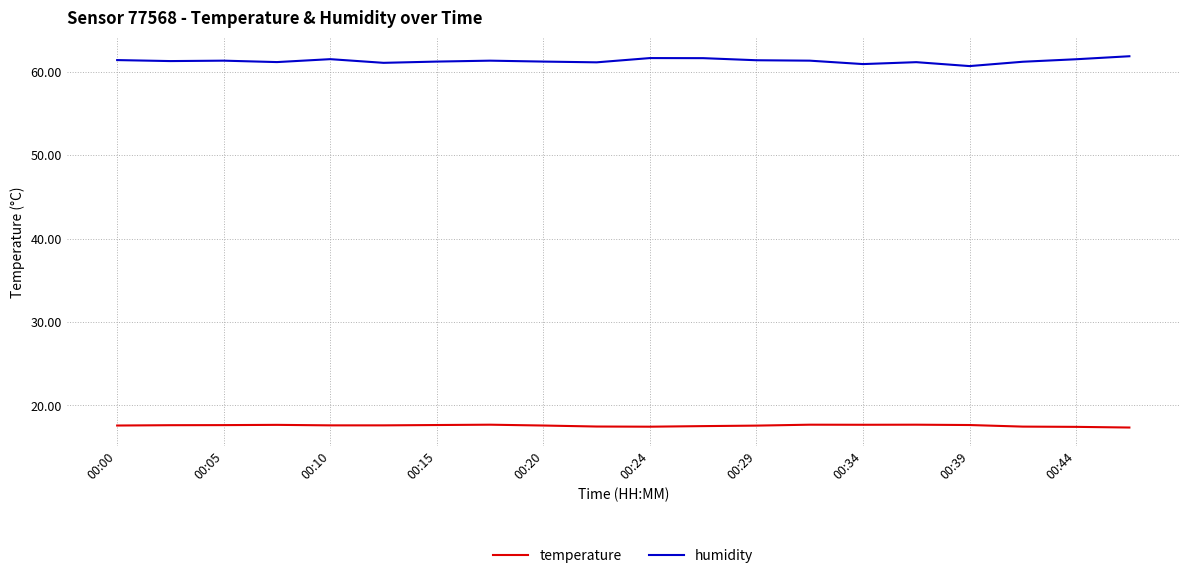

What is the maximum value for temperature?

17.7